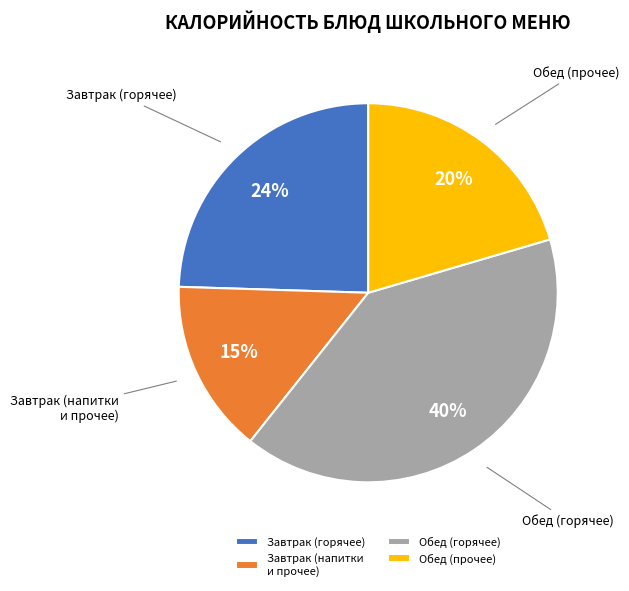

To the nearest percent, what is the difference between the largest and smallest slice percentages?

25%